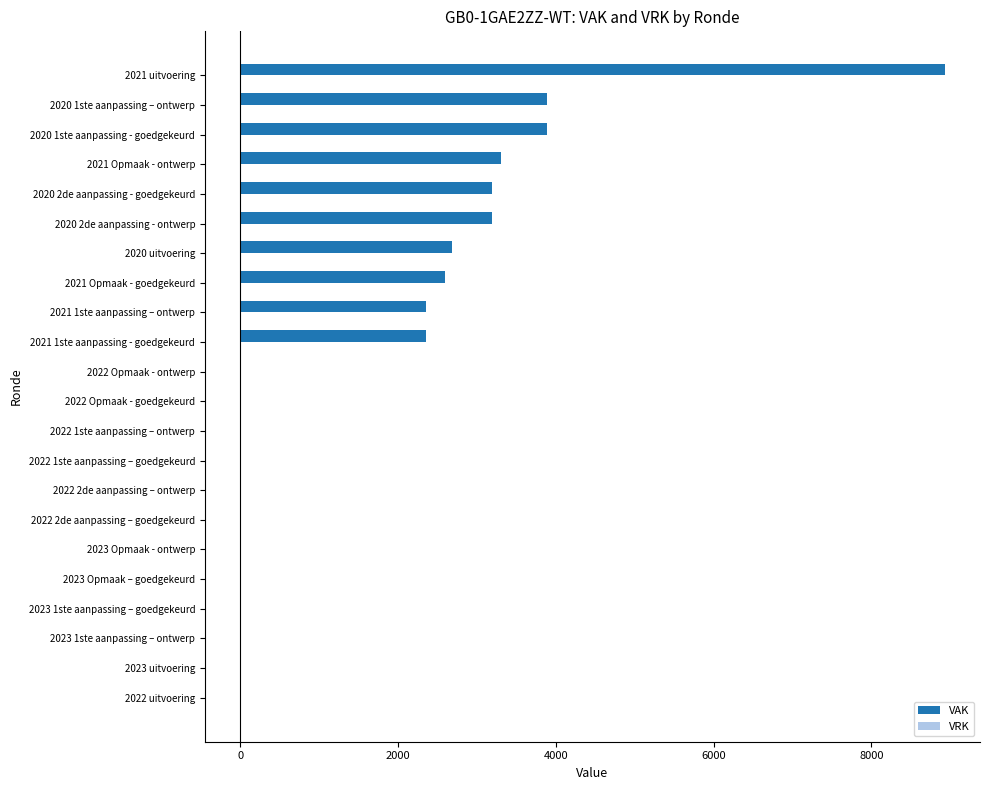

The value at 2020 2de aanpassing - ontwerp is 5395. True or false?

False